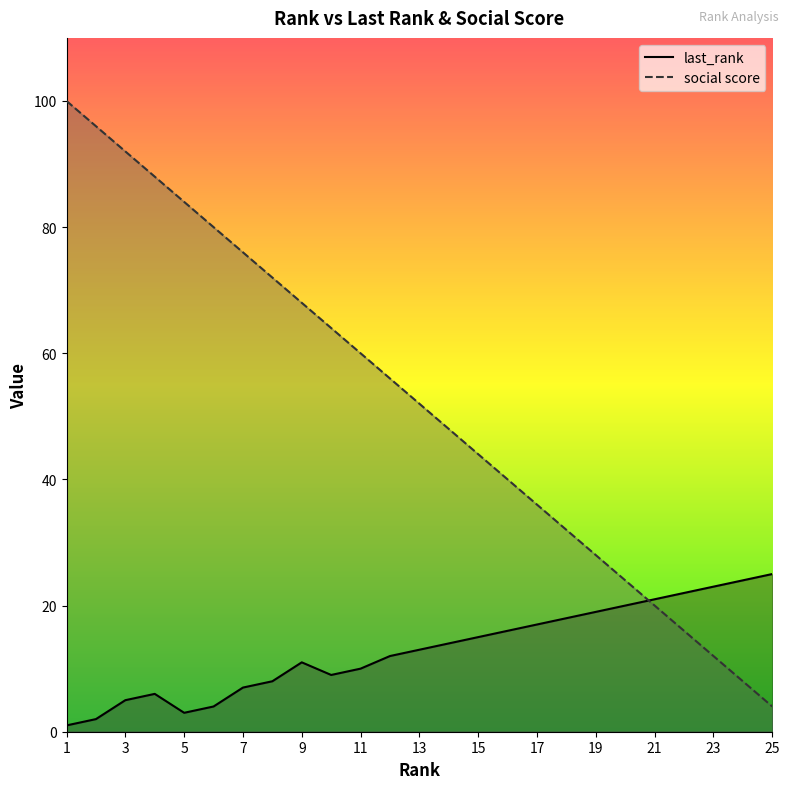

Where is social score nearest to the value 52?

13